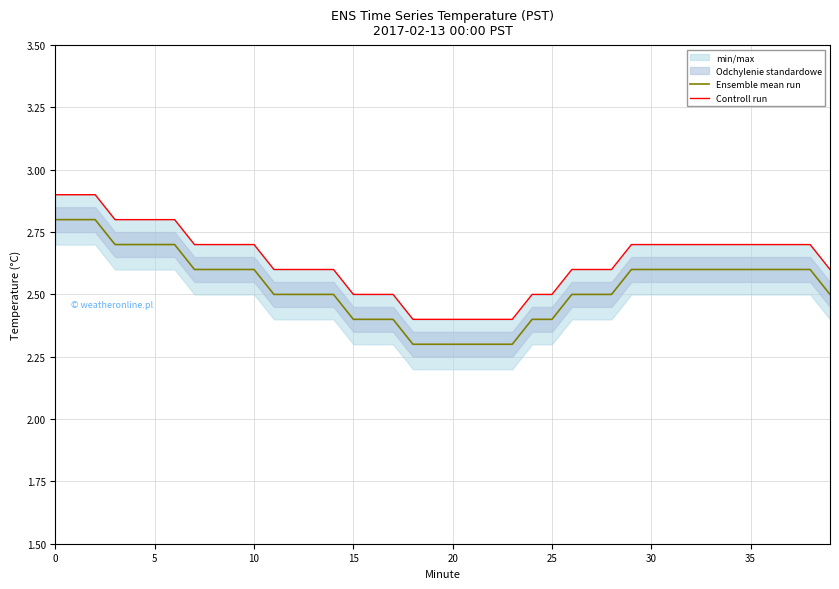

How many lines are shown in the chart?

2